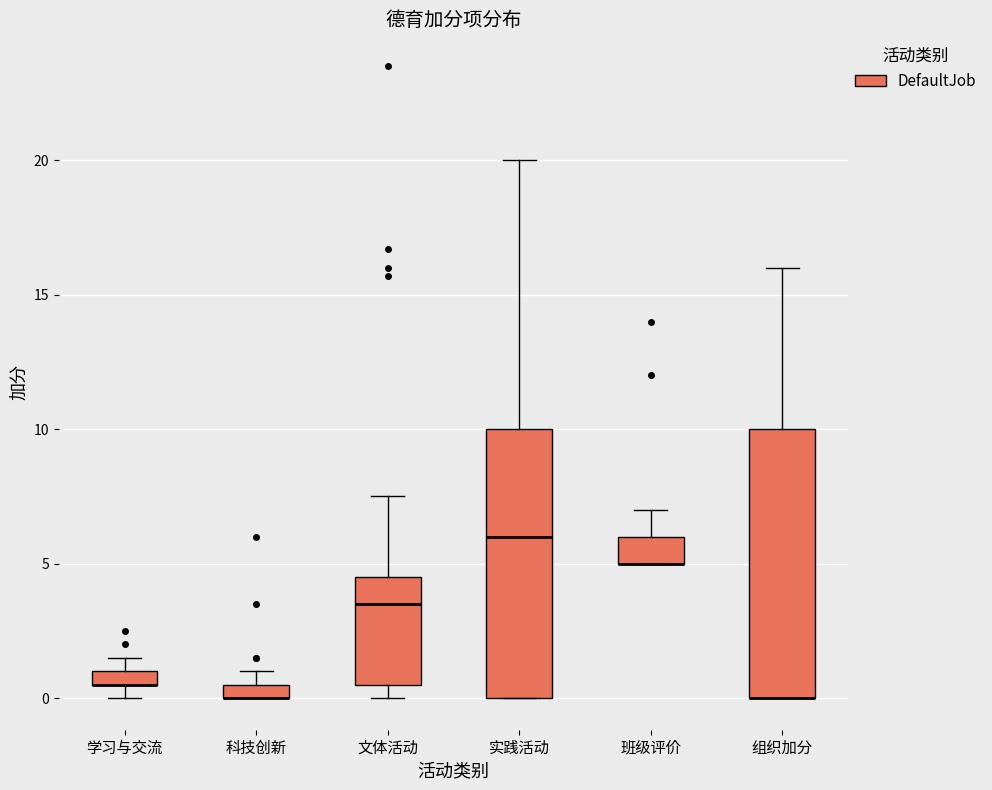

Where is the upper edge of the box for 实践活动 on the y-axis? The values are not printed on the chart, so give them approximately, as read against the axis.

10.0